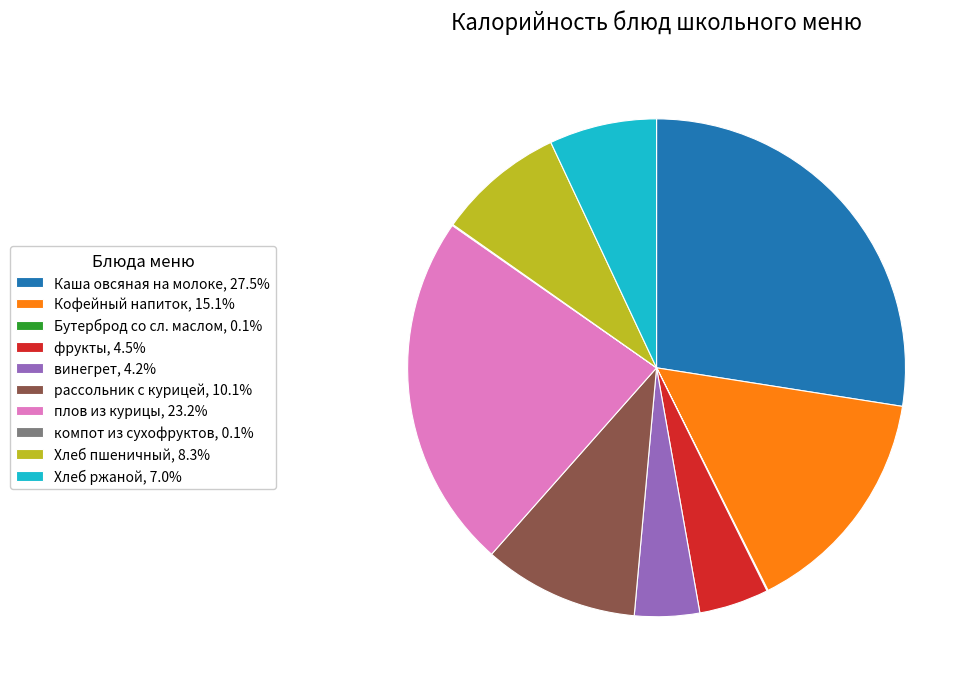

Is there any slice that represents more than half of the pie?

No